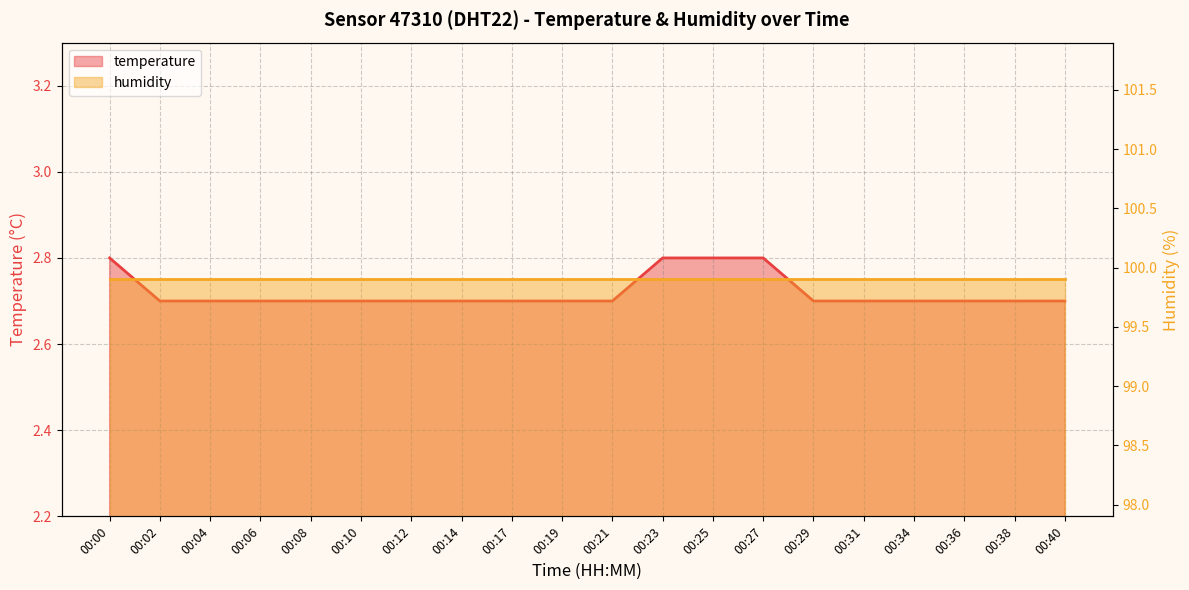

List the labels in order of value, smallest first.

00:02, 00:04, 00:06, 00:08, 00:10, 00:12, 00:14, 00:17, 00:19, 00:21, 00:29, 00:31, 00:34, 00:36, 00:38, 00:40, 00:00, 00:23, 00:25, 00:27